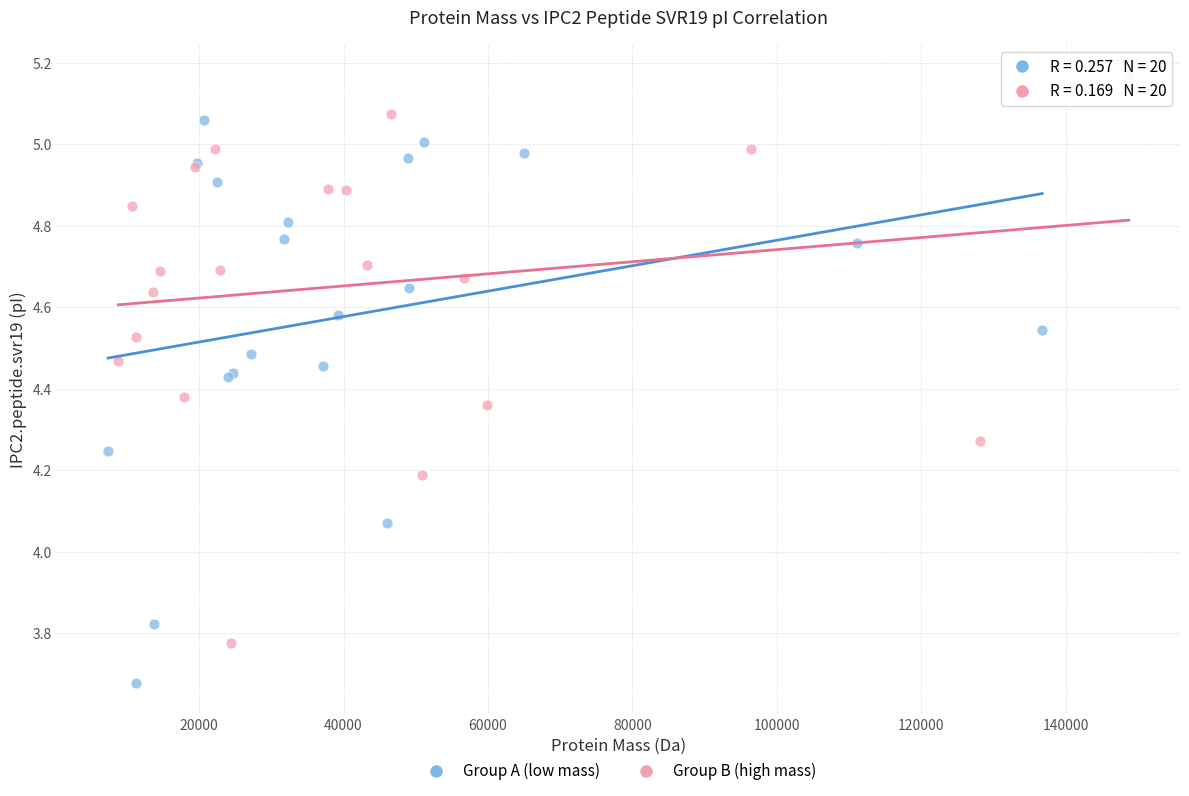

Which series contains the lowest Y value?

Group A (low mass)